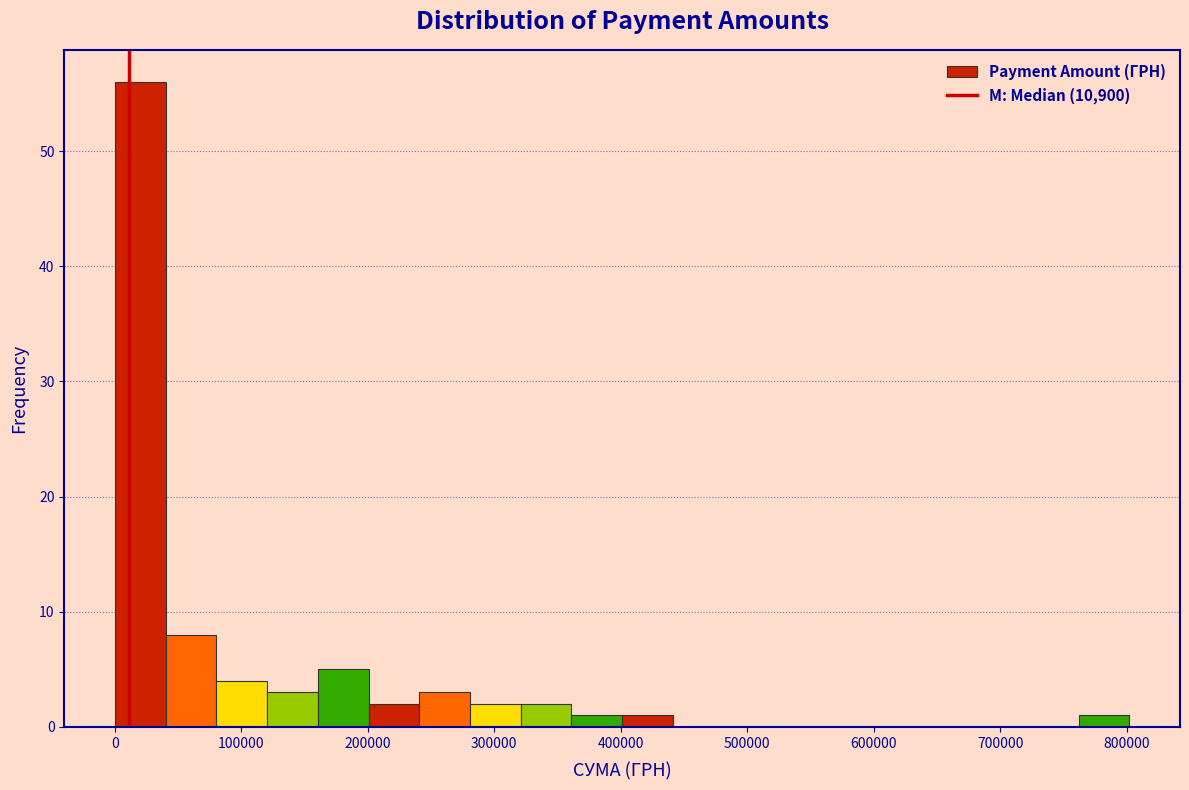

What is the height of the bar covering 360000 to 400000 on the x-axis? Neither the bar edges nor the heights are printed on the chart, so give them approximately, as read against the axes.

1